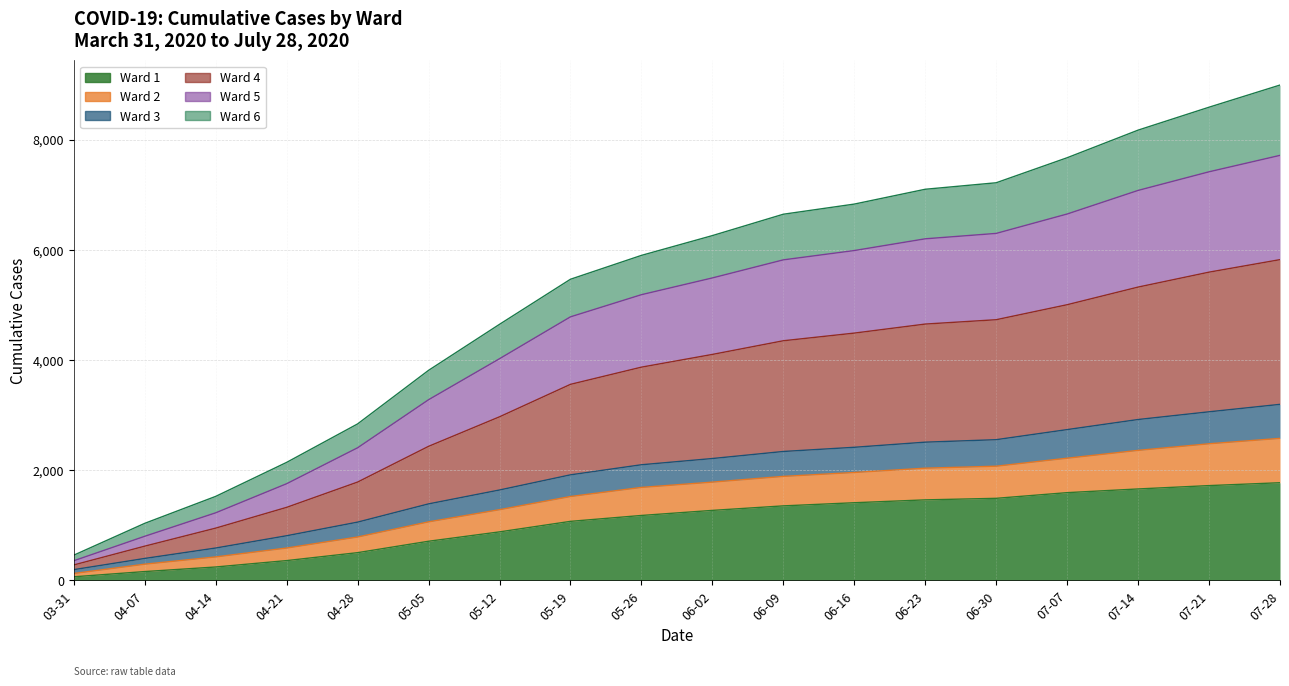

How many categories are shown in the chart?

18